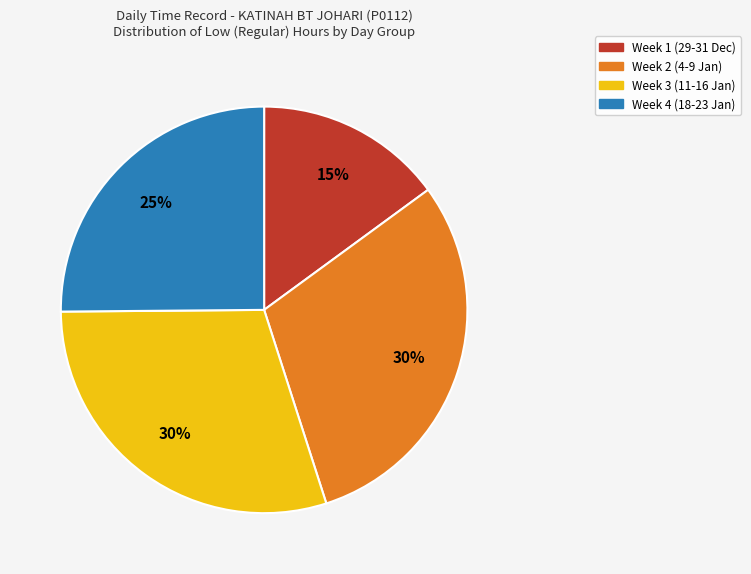

To the nearest percent, what is the average slice percentage?

25%